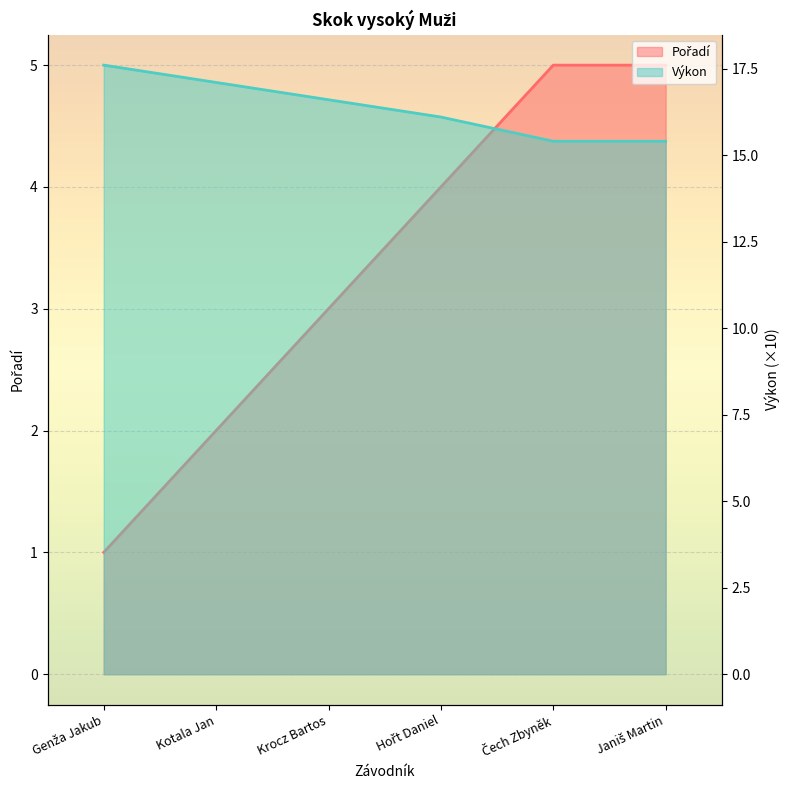

What is the value of the Pořadí point at the 2nd from the left?

2.0